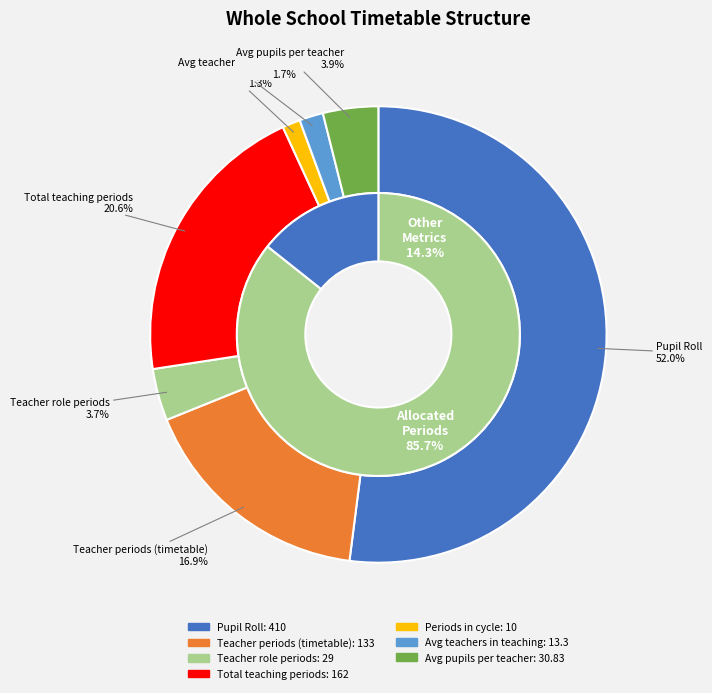

Is there a majority slice in this chart?

Yes